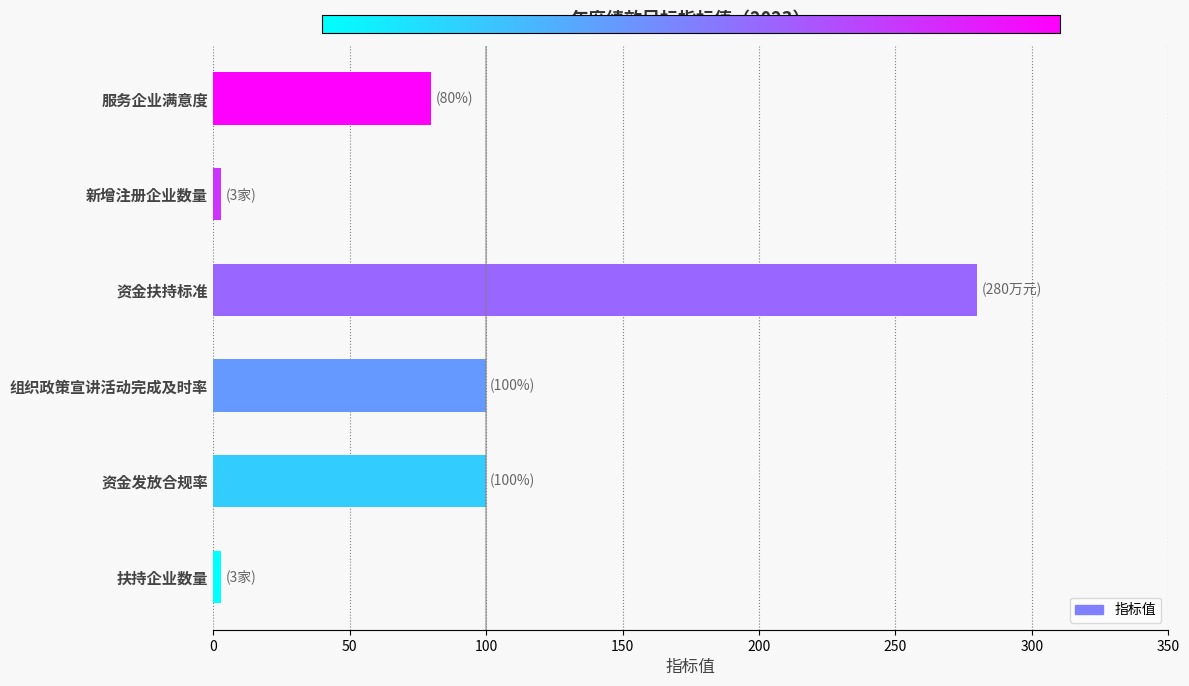

What is the sum of all values?

566